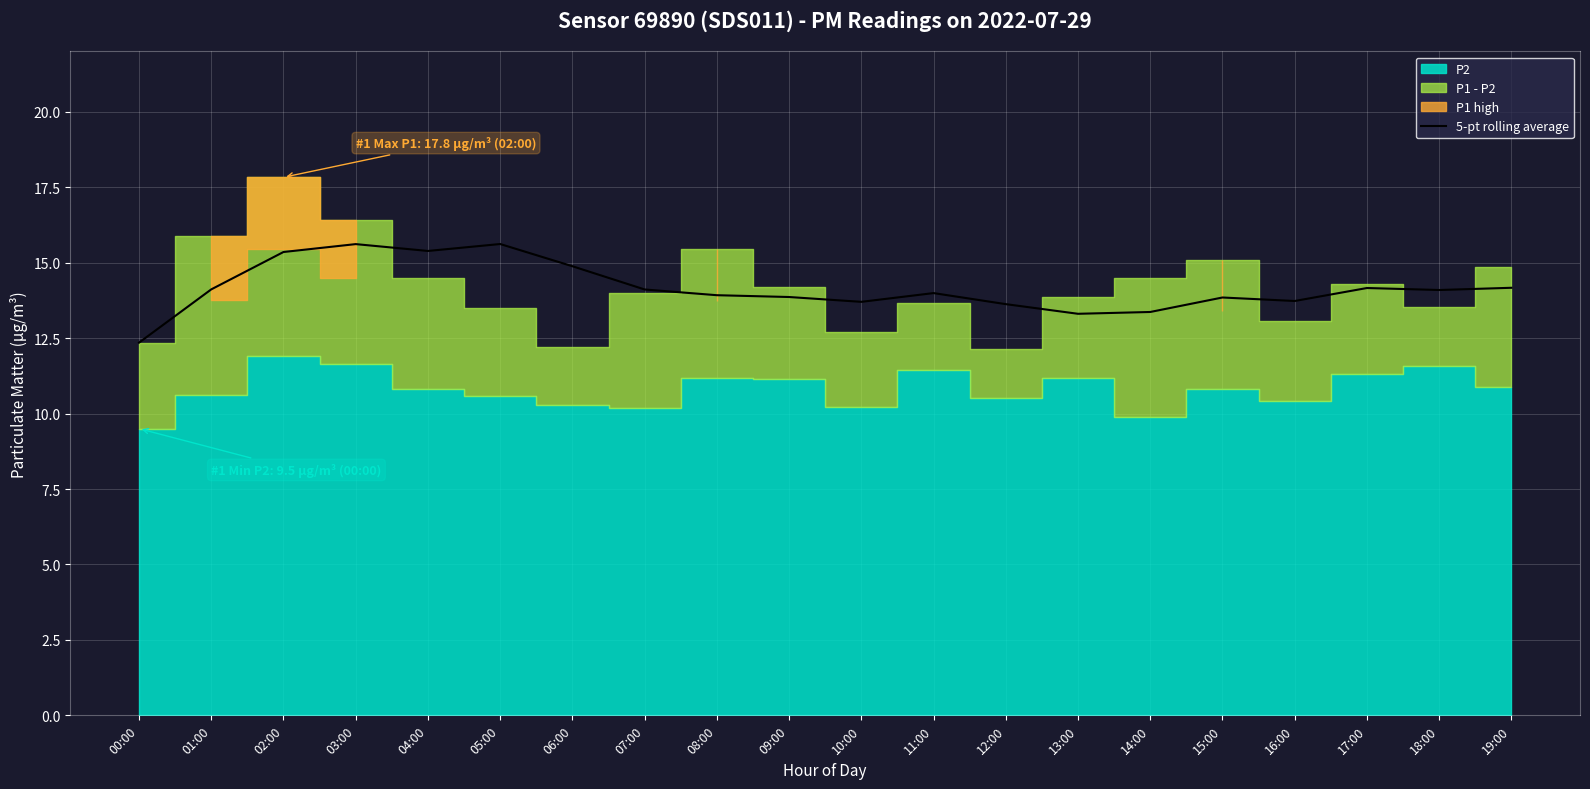

What is the label of the 18th point from the right?

02:00